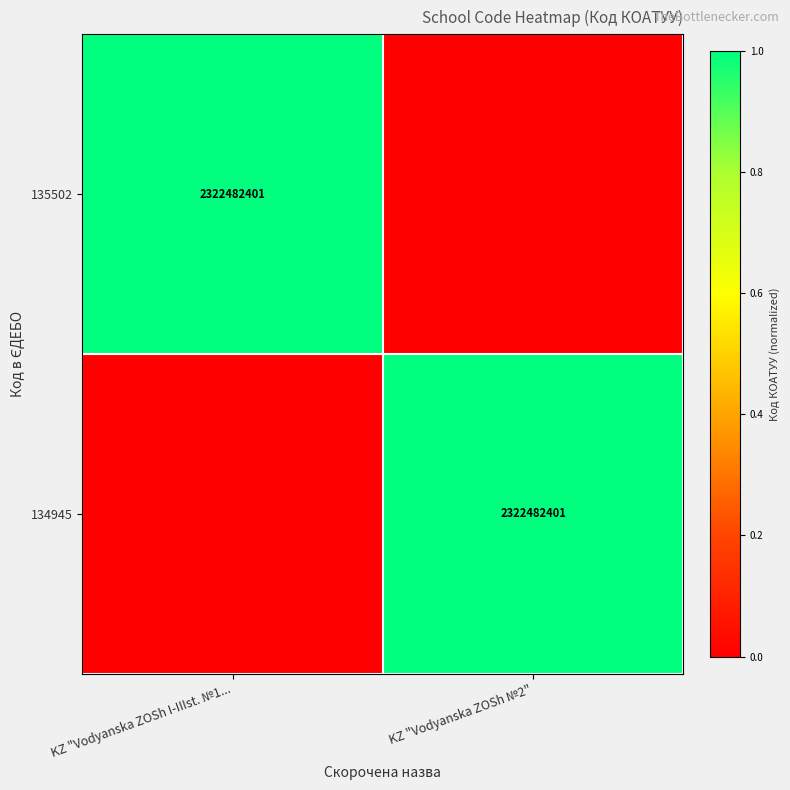

What is the greatest value displayed?

1